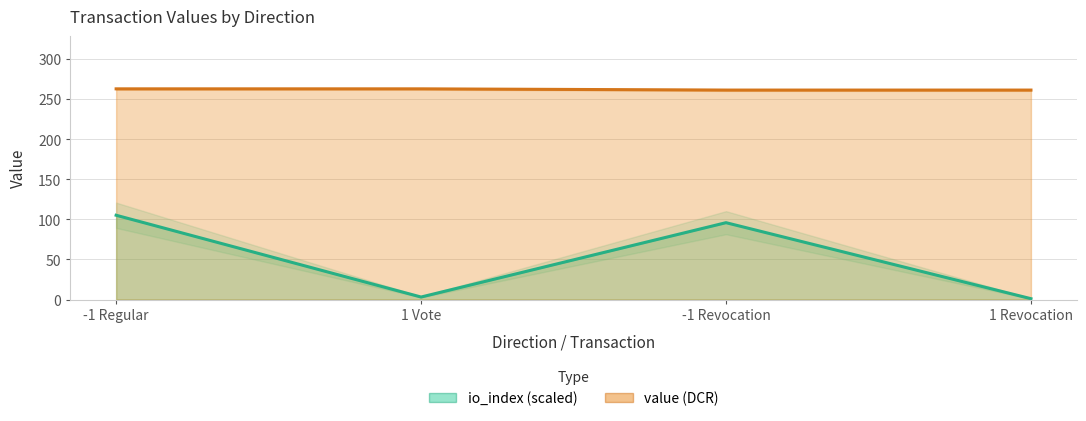

At 1 Revocation, list the series in order from smallest to largest.

io_index, value